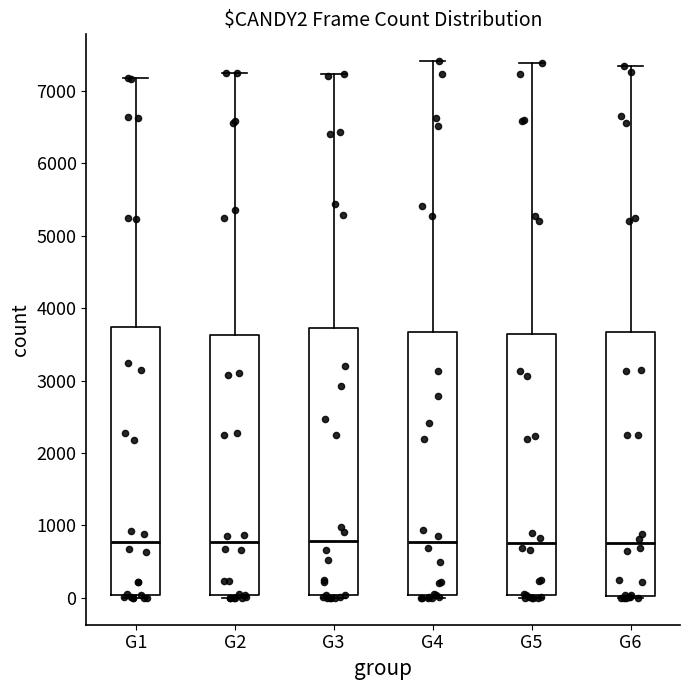

Reading left to right, transcribe this box plot: for each box, give where its median line is, the range the box spans, and where its two whiskers end, as read against the y-axis. The values are not printed on the chart, so give them approximately, as read against the axis.

G1: median 800, box 0 to 3700, whiskers 0 (just below the box's lower edge) to 7200
G2: median 800, box 0 to 3600, whiskers 0 (just below the box's lower edge) to 7300
G3: median 800, box 0 to 3700, whiskers 0 (just below the box's lower edge) to 7200
G4: median 800, box 0 to 3700, whiskers 0 (just below the box's lower edge) to 7400
G5: median 800, box 0 to 3600, whiskers 0 (just below the box's lower edge) to 7400
G6: median 800, box 0 to 3700, whiskers 0 to 7300